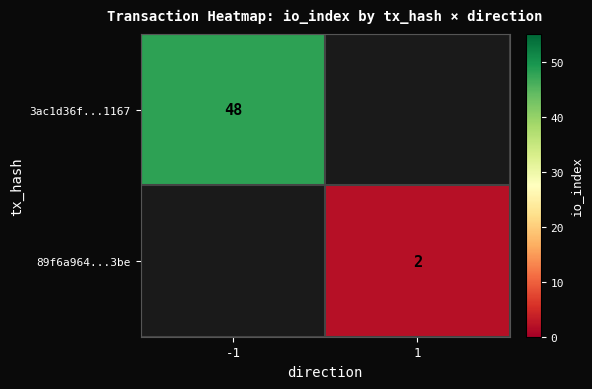

What is the smallest value displayed?

2.0